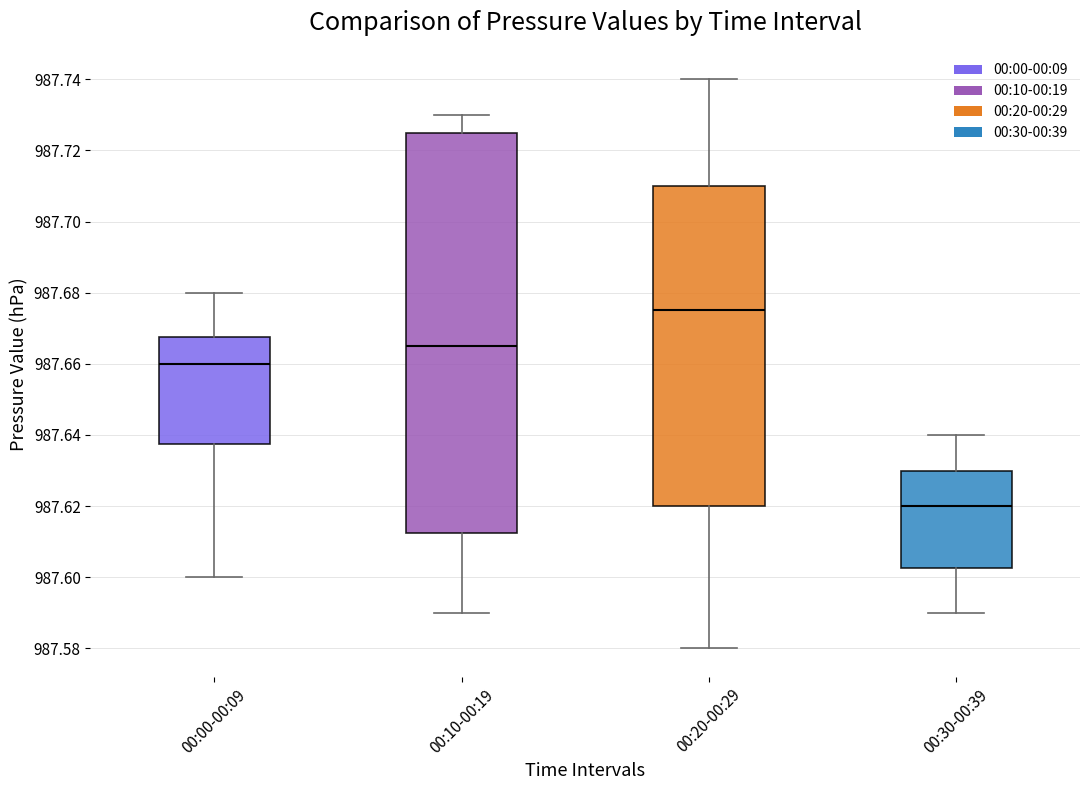

Where does the median line of the box for 00:00-00:09 sit on the y-axis? The values are not printed on the chart, so give them approximately, as read against the axis.

987.660